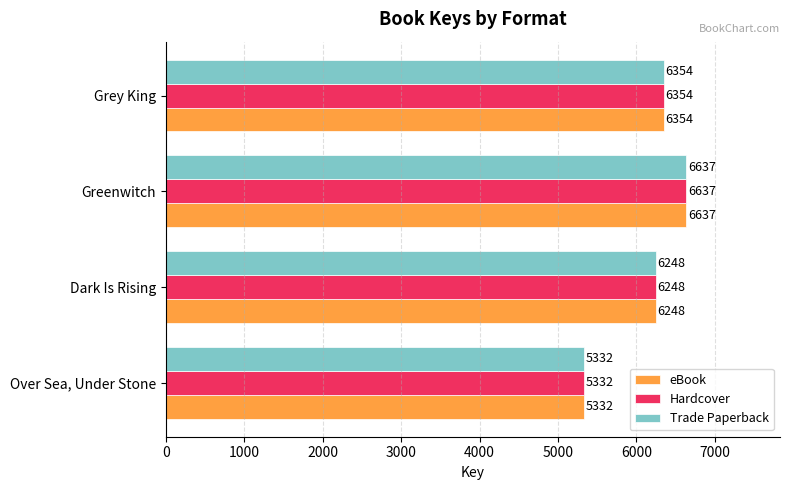

What is the difference between the maximum and minimum values in the eBook series?

1305